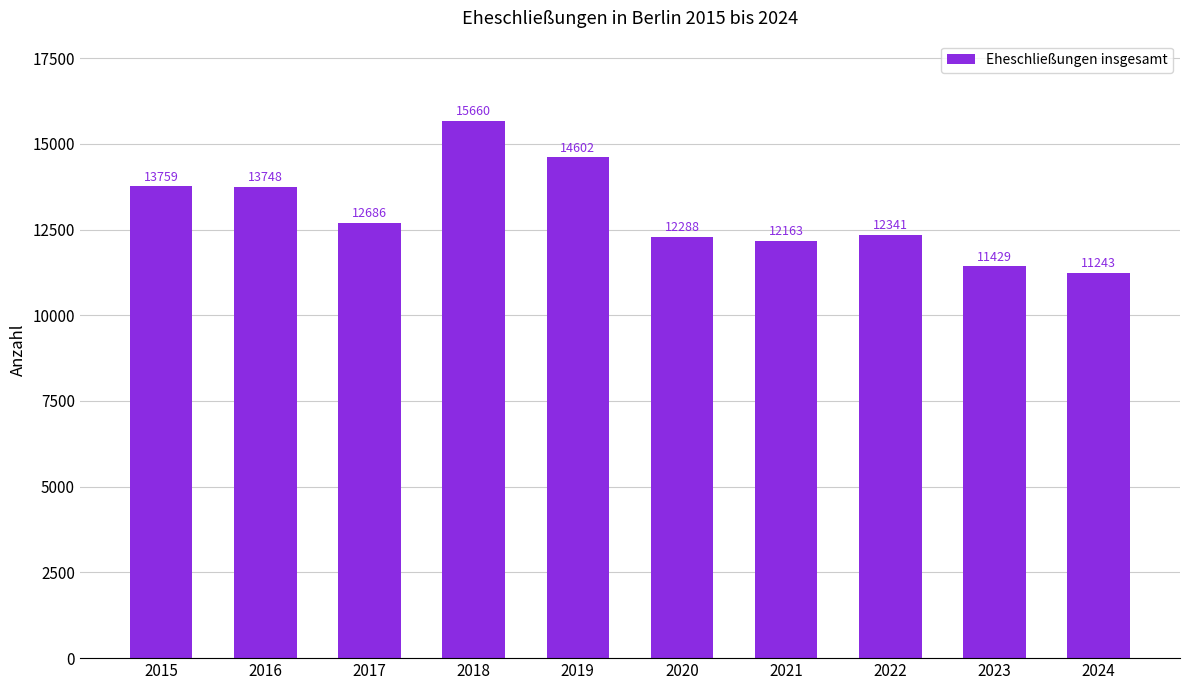

Is it true that the value at 2018 is 27595?

False